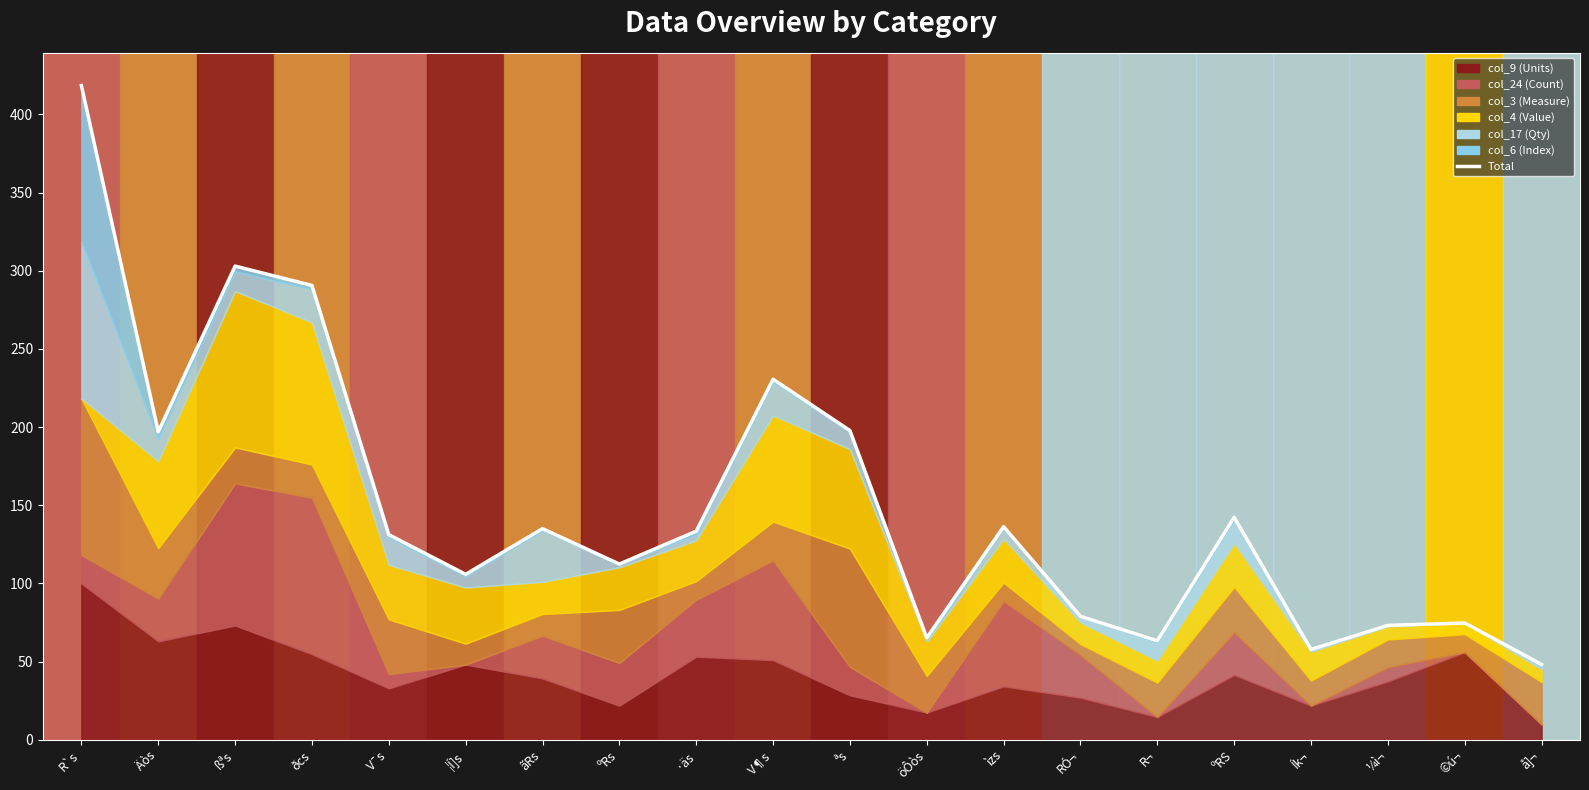

What is the minimum value shown in the chart?

48.2